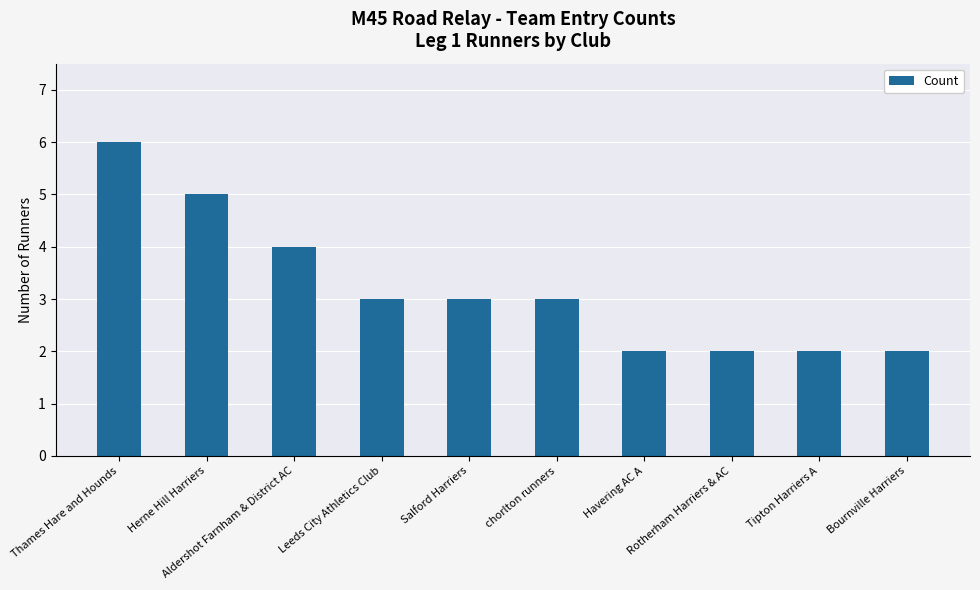

Count the values in the range 2 to 4.

8